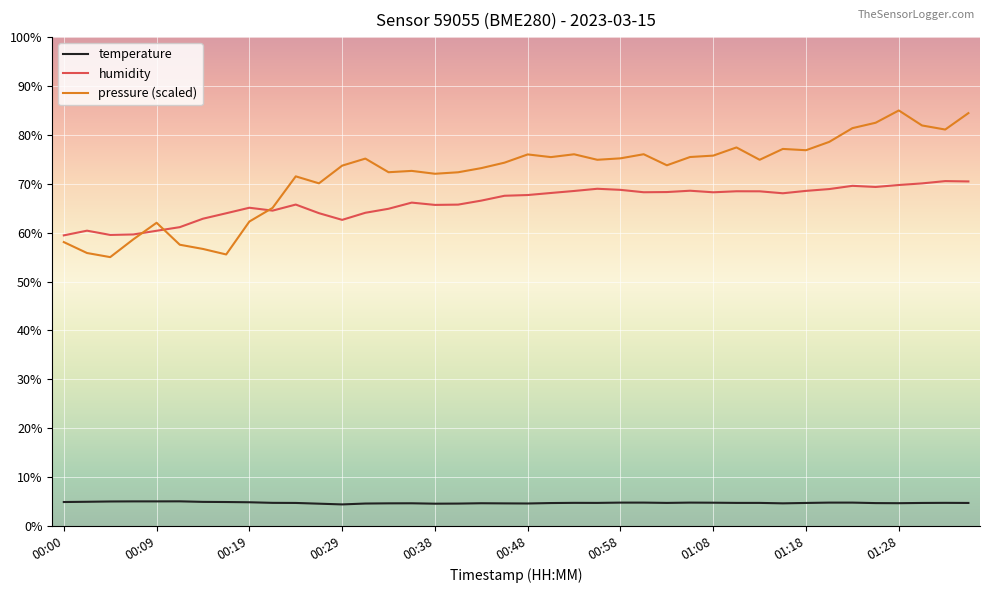

Which series has the largest total across all categories?

pressure (scaled)